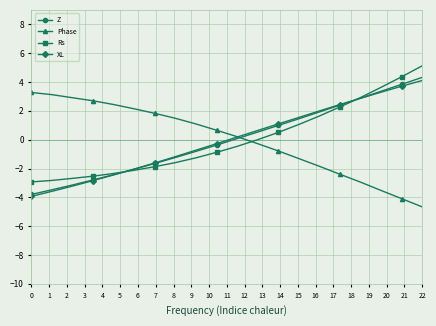

How many values in XL are below zero?

10